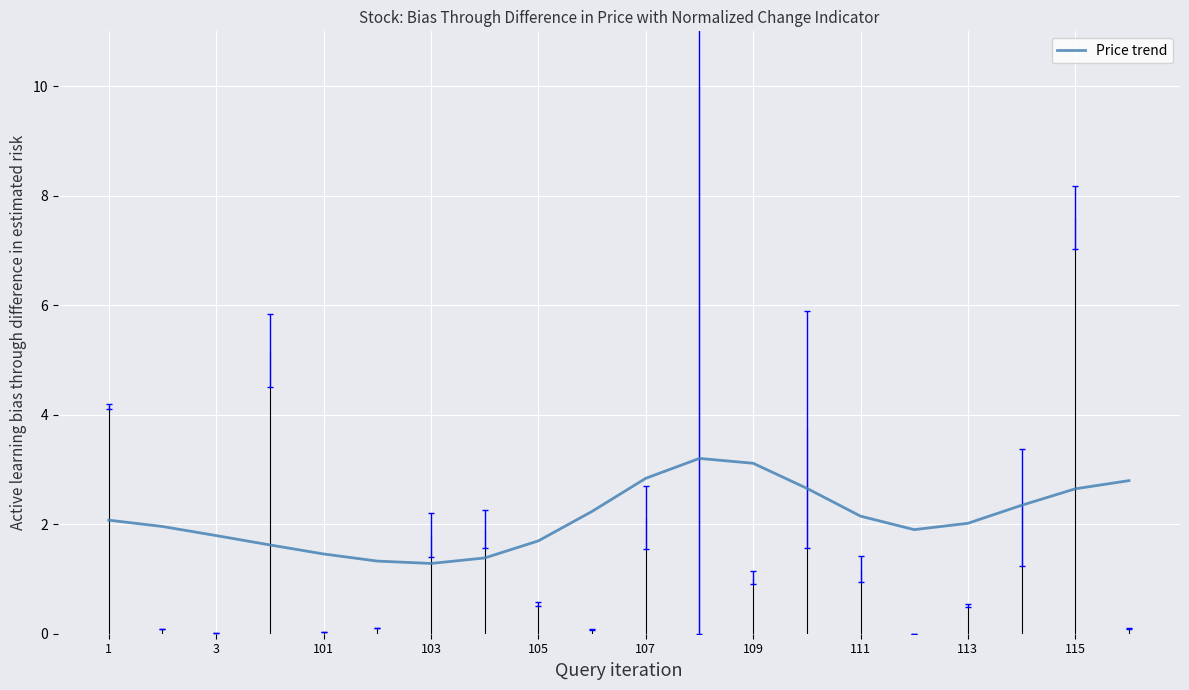

At which label does the data first exceed 2?

1